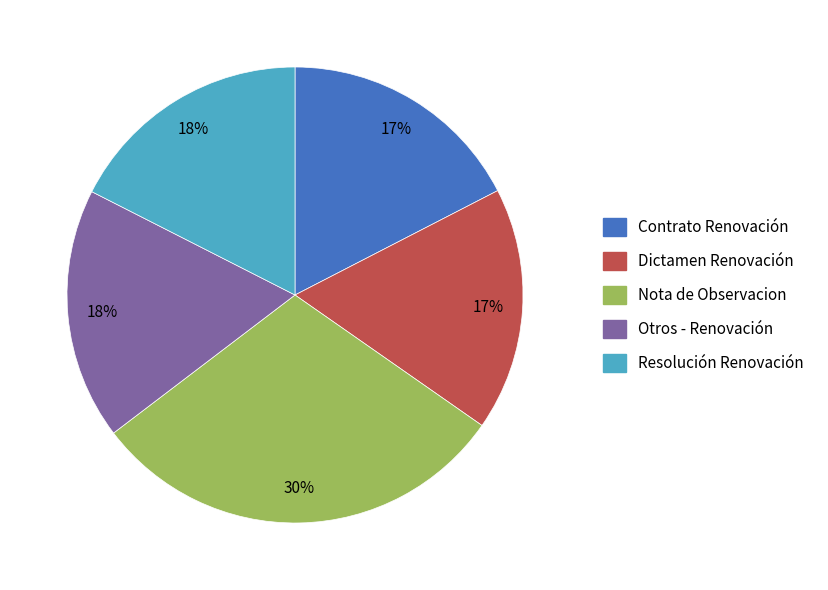

Combined, do Dictamen Renovación and Contrato Renovación account for over 50%?

No